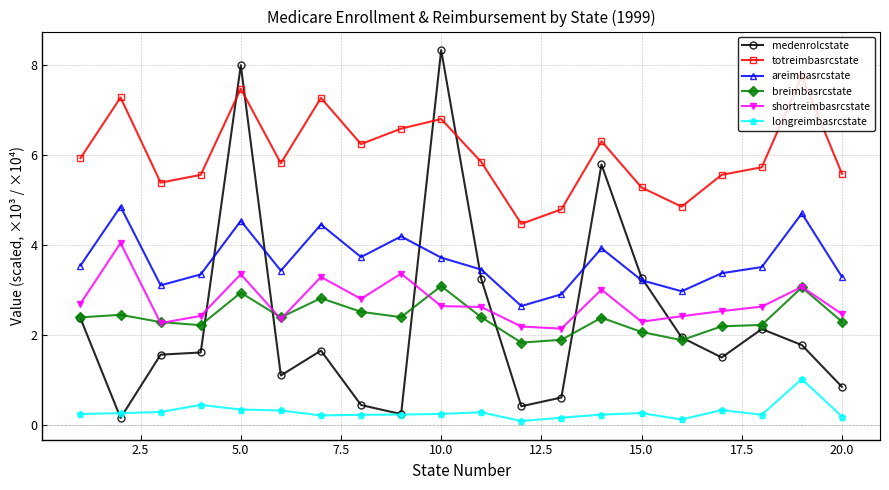

Which series has the largest range (max minus min)?

medenrolcstate